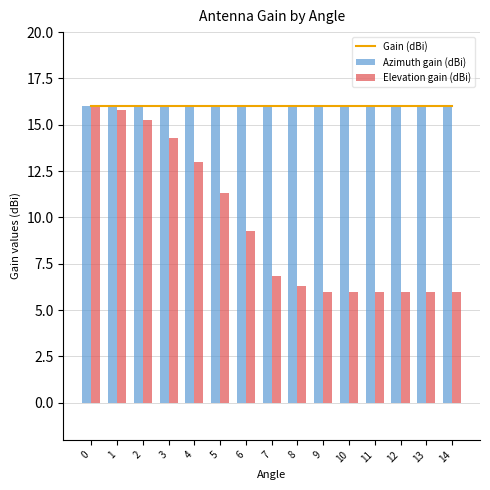

Between 5 and 7, which series saw the biggest shift?

Elevation gain (dBi)